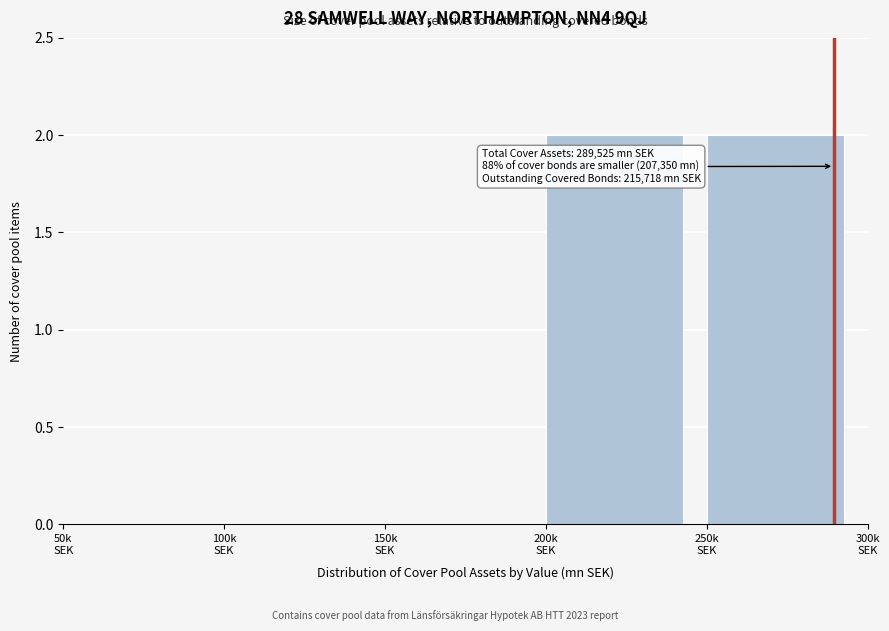

What is the sum of all values?

4